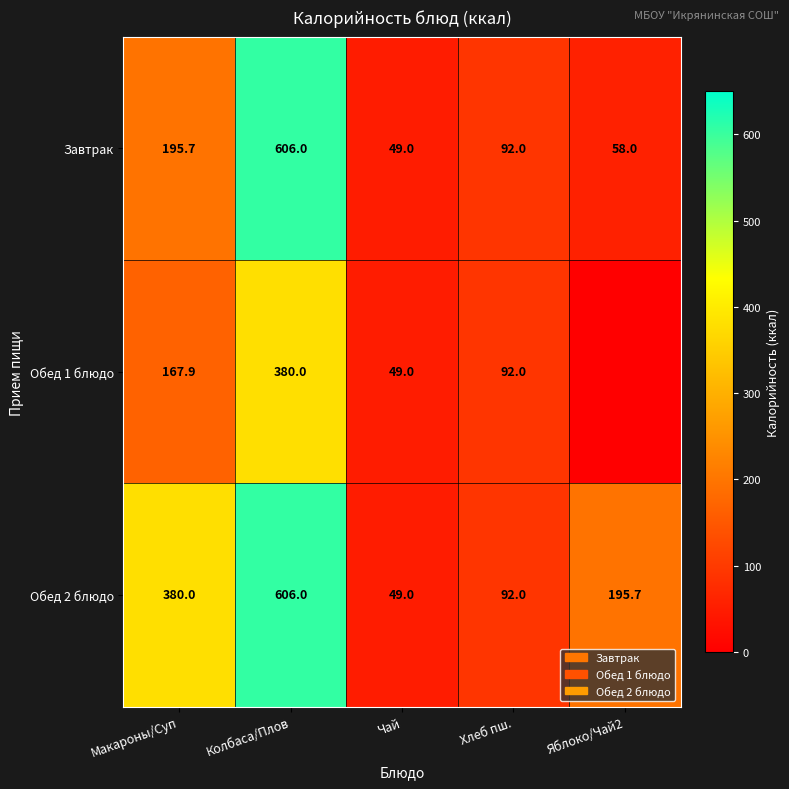

At how many categories does at least one series exceed 95?

3